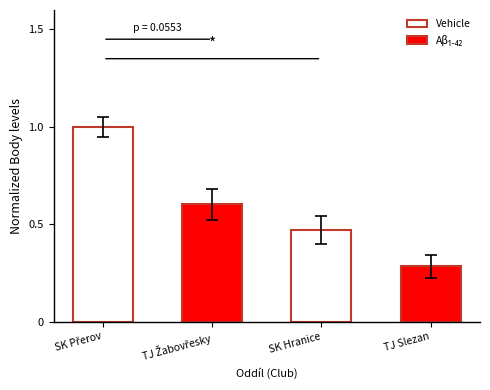

Where is the data nearest to the value 0?

TJ Slezan